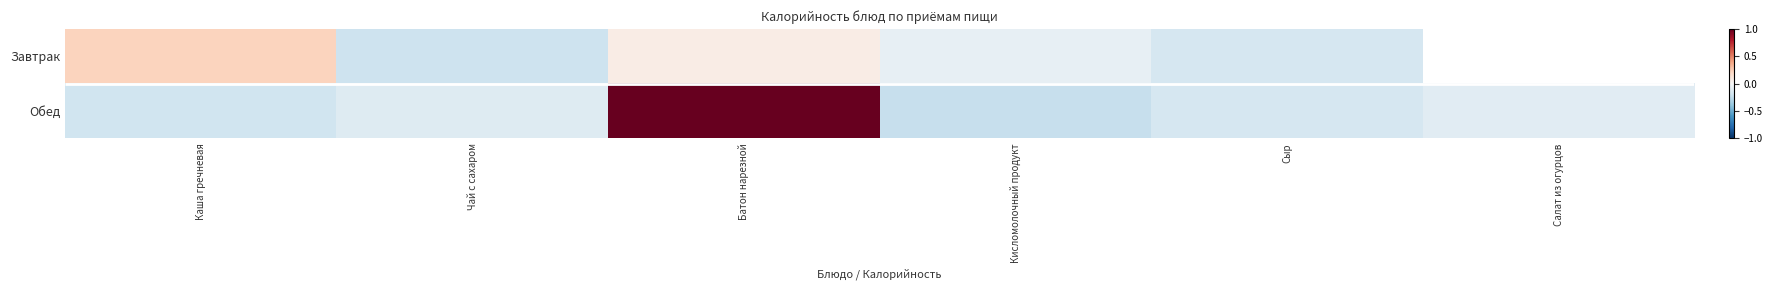

What is the sum of all Обед values?

0.2